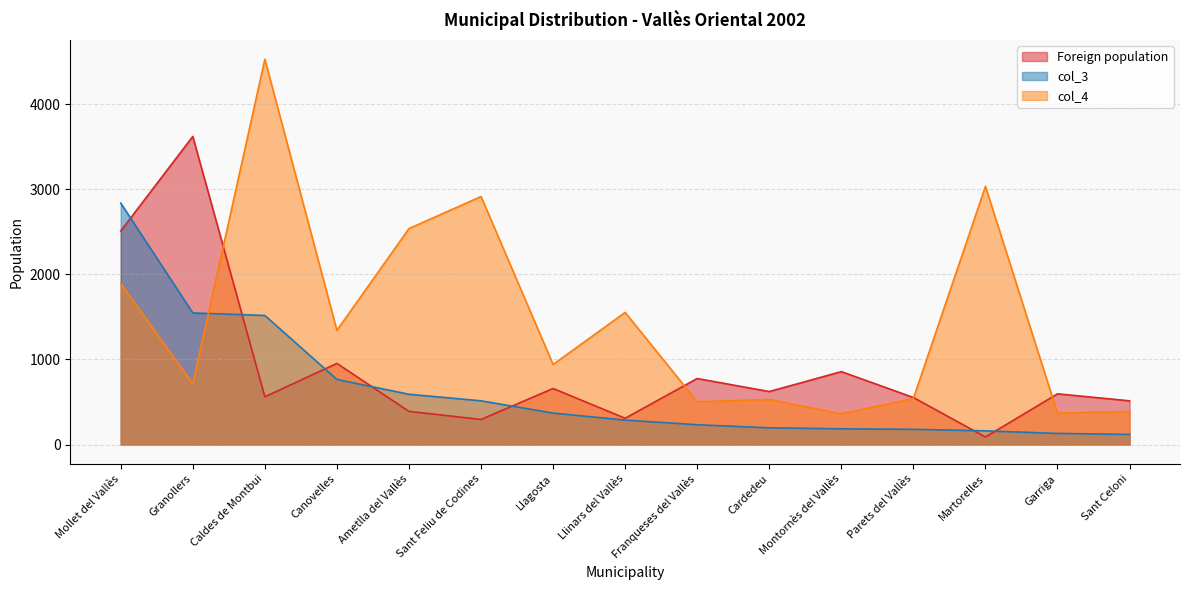

What is the difference between the maximum and minimum values in the col_3 series?

2719